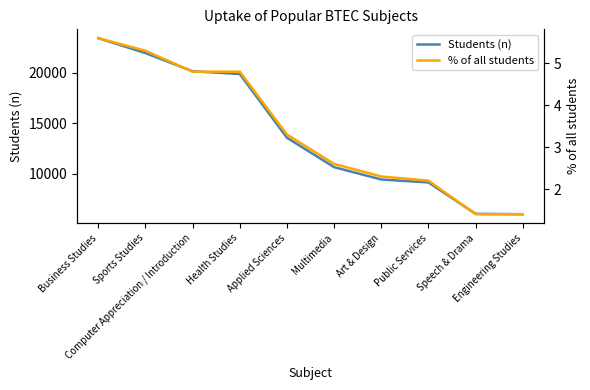

Reading right to left, list all the values displayed in this chart.

Students (n): 5999.0	6041.0	9140.0	9434.0	10657.0	13566.0	19873.0	20143.0	21940.0	23417.0
% of all students: 1.4	1.4	2.2	2.3	2.6	3.3	4.8	4.8	5.3	5.6